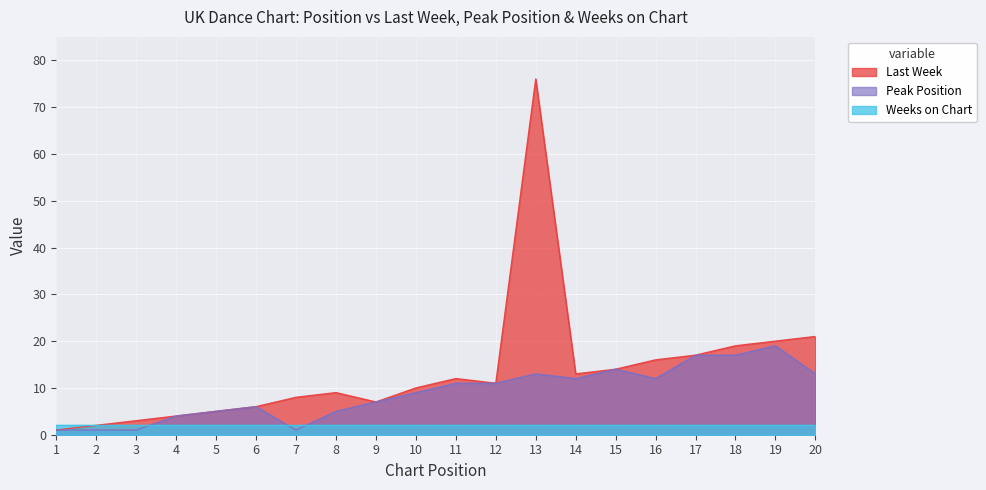

Between 13 and 1, which is larger?

13